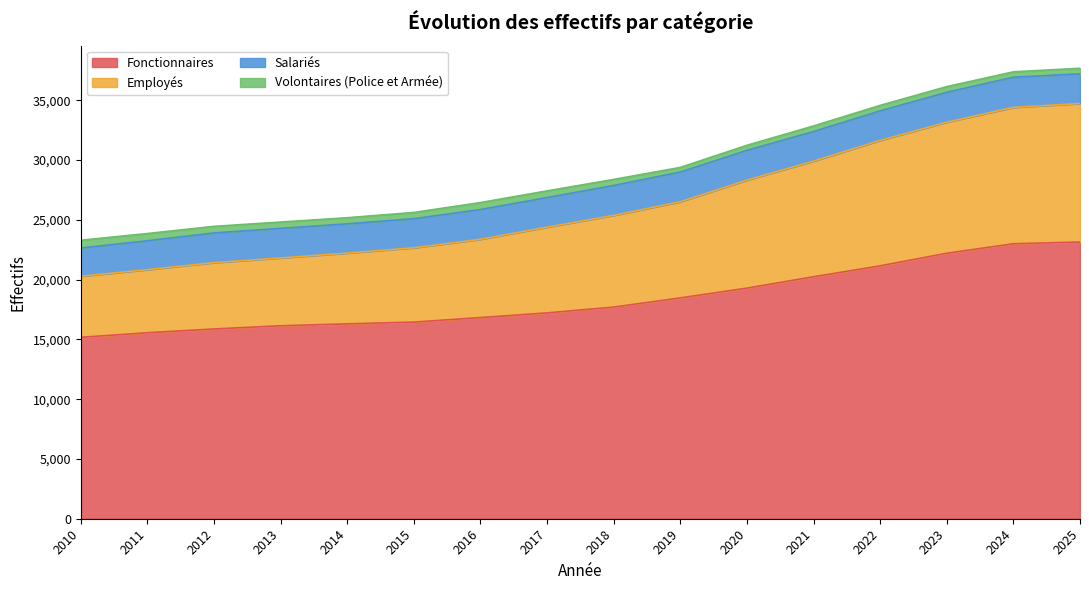

The value of Fonctionnaires at 2016 is 26428. True or false?

False